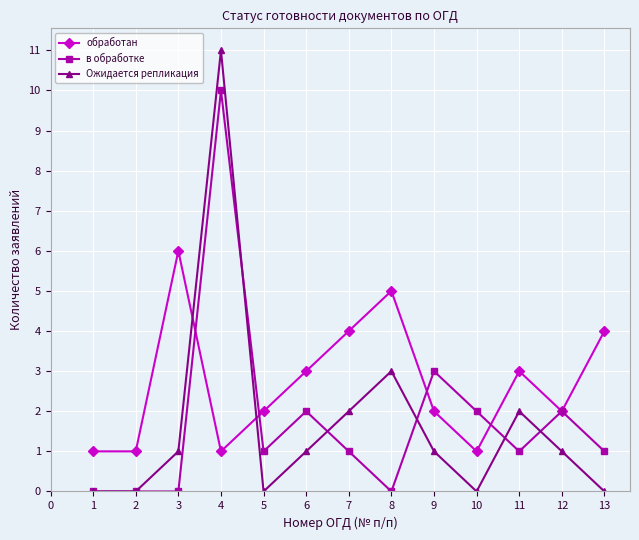

At which label does в обработке reach its peak?

4